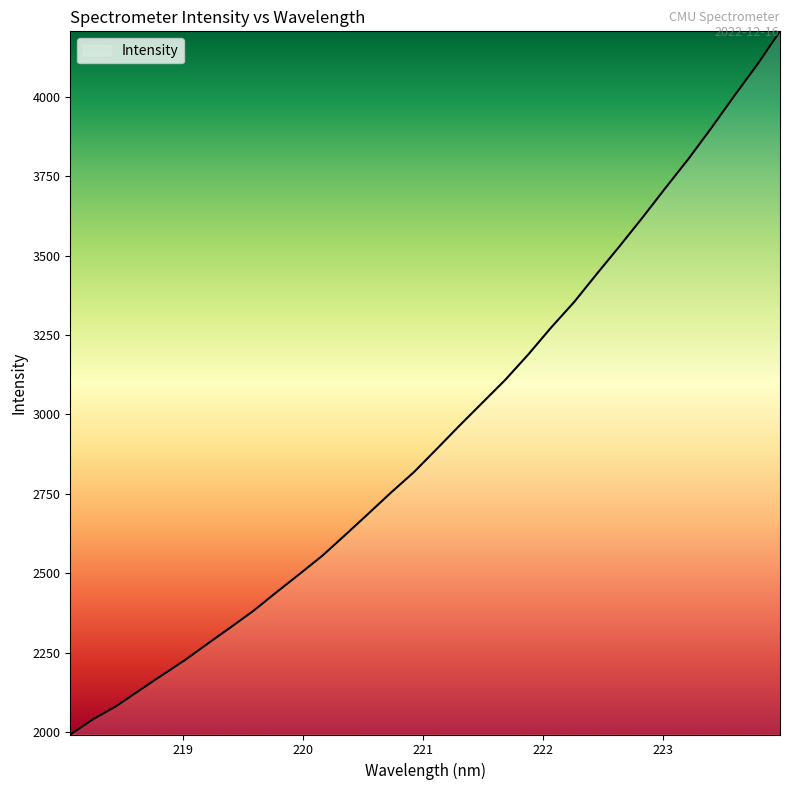

Reading right to left, transcribe all the data shown in this chart.

4205.1	4099.8	4002.0	3901.3	3804.2	3713.2	3620.4	3530.5	3443.0	3353.7	3273.9	3189.1	3109.7	3037.7	2965.7	2891.8	2818.7	2754.4	2687.4	2621.0	2555.8	2497.9	2441.0	2382.8	2330.6	2279.4	2227.4	2179.6	2131.4	2082.3	2041.4	1993.5